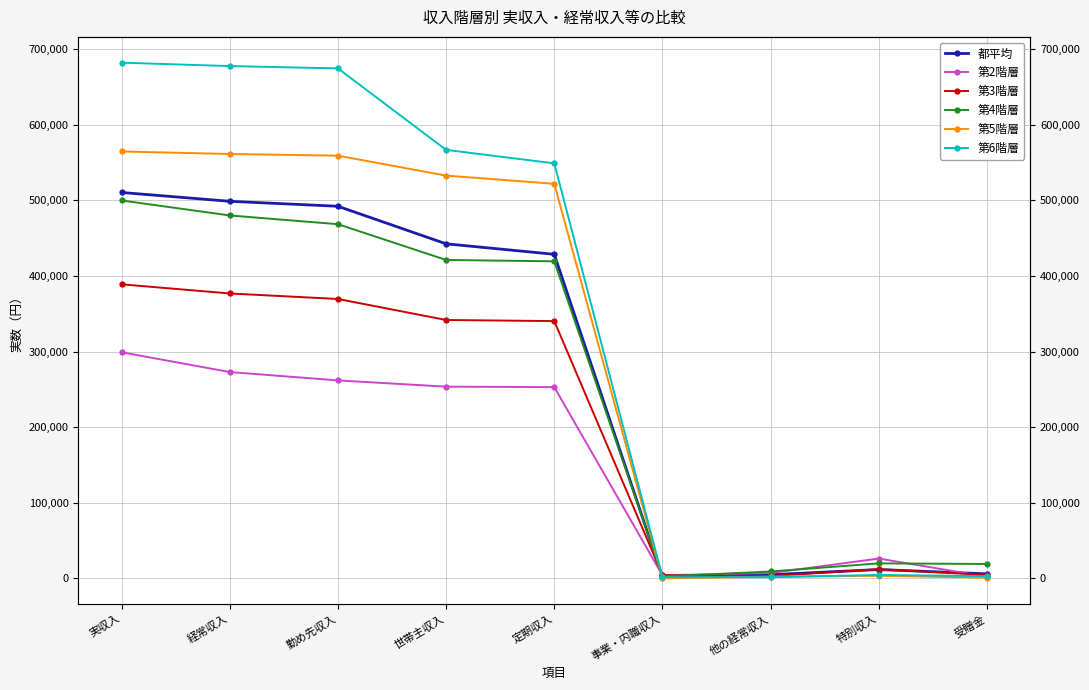

Rank the categories by 第2階層 value from lowest to highest.

受贈金, 事業・内職収入, 他の経常収入, 特別収入, 定期収入, 世帯主収入, 勤め先収入, 経常収入, 実収入